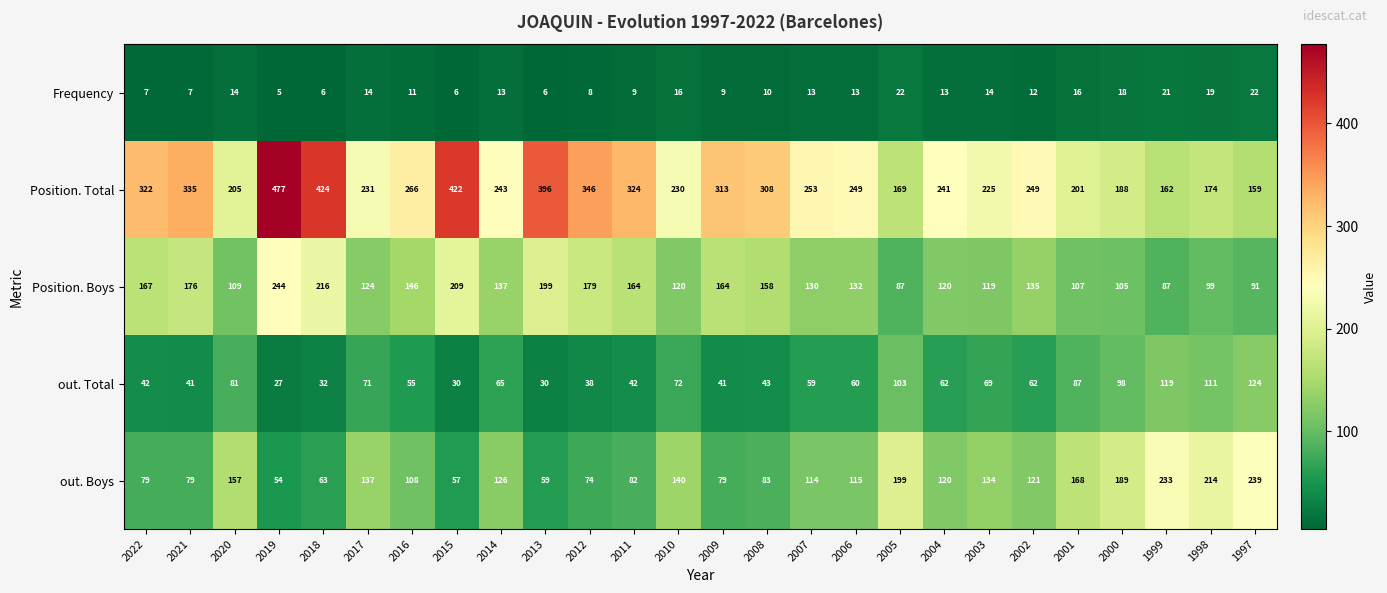

What is the difference between the highest and lowest values at 1998?

195